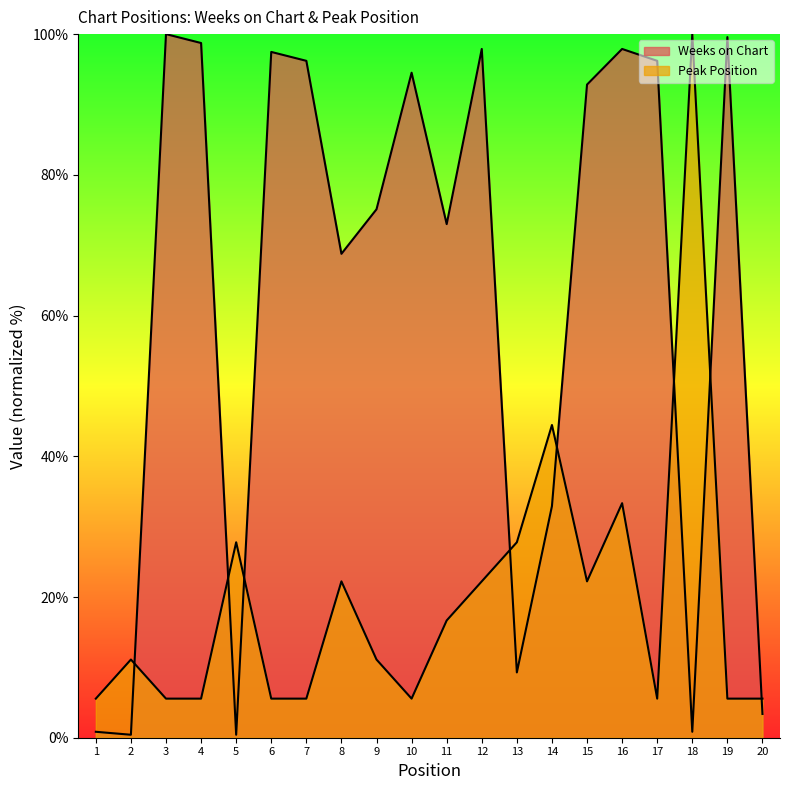

How many lines are shown in the chart?

2